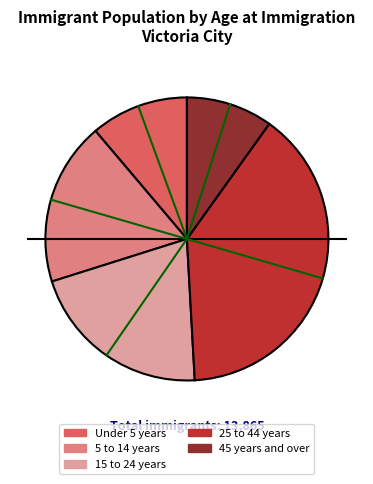

Rank the categories by value from lowest to highest.

45 years and over, Under 5 years, 5 to 14 years, 15 to 24 years, 25 to 44 years